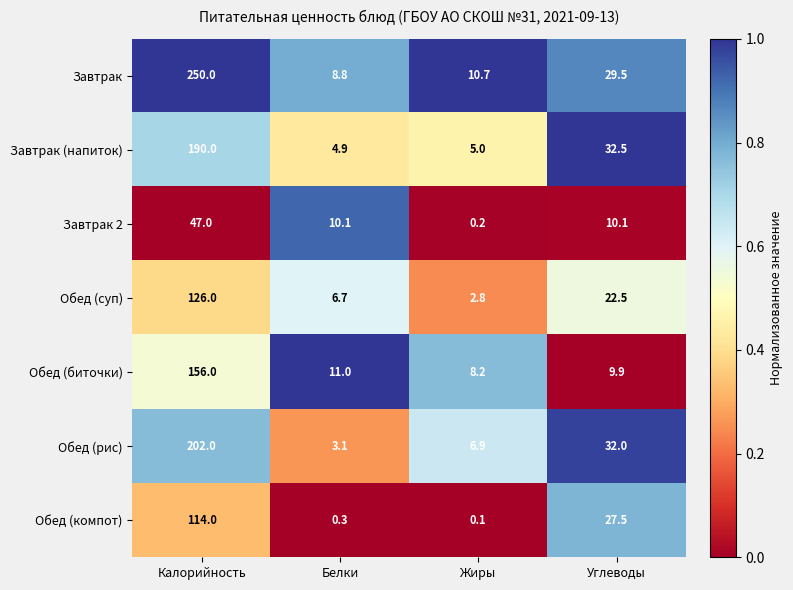

Which series changed the most between Жиры and Углеводы?

Завтрак (напиток)